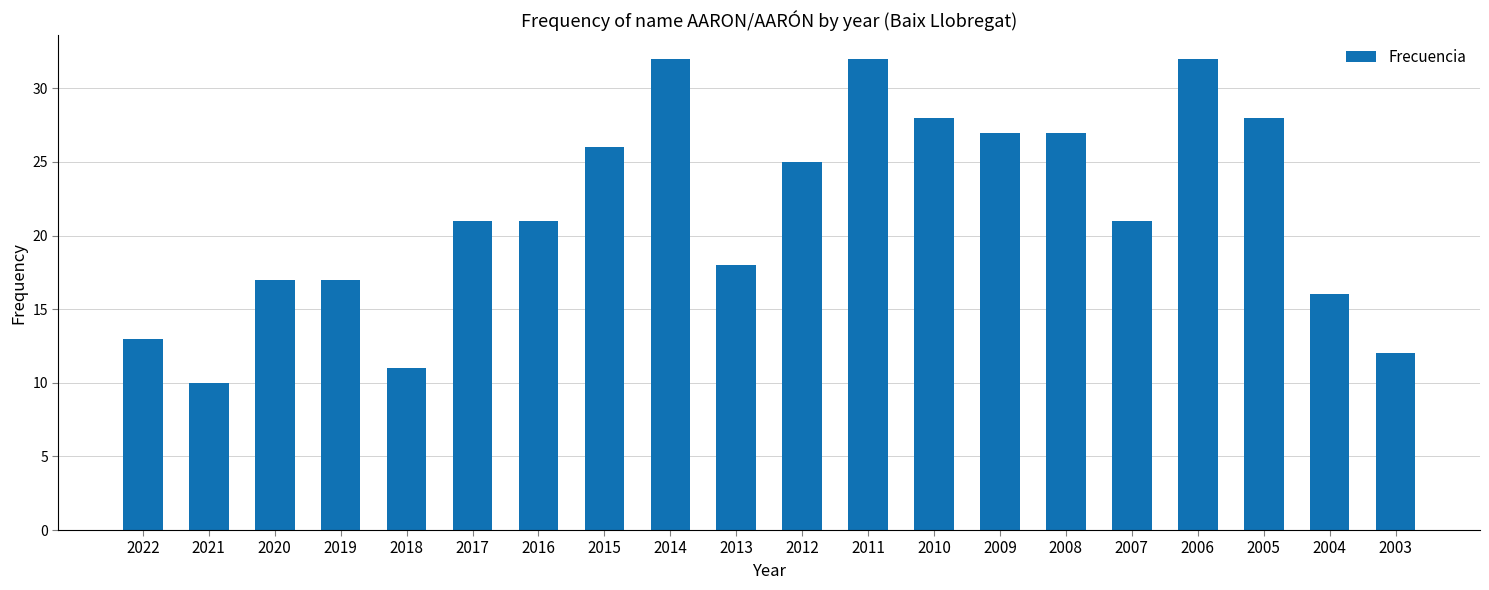

Count the number of data series in this chart.

1